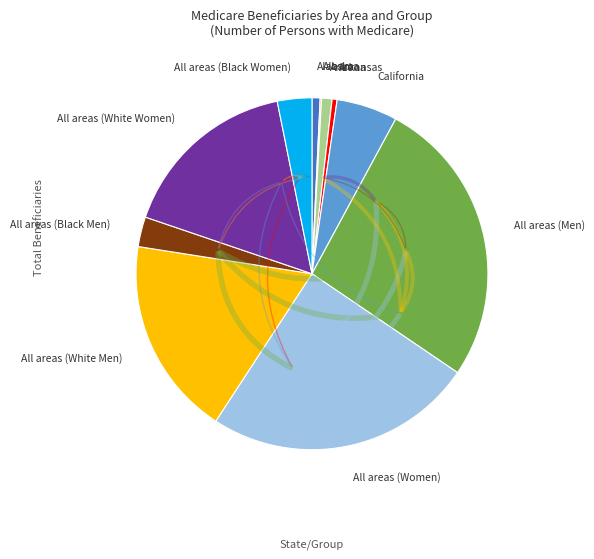

Is there a majority slice in this chart?

No